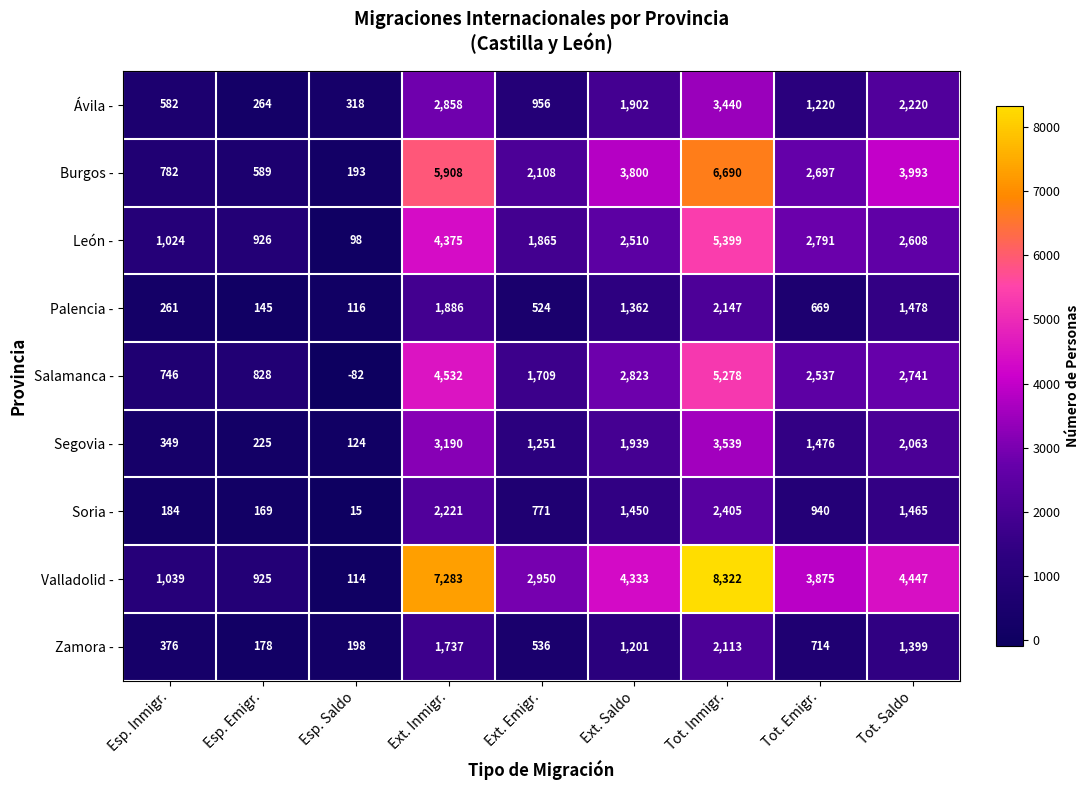

At which label does Soria - reach its peak?

Tot. Inmigr.